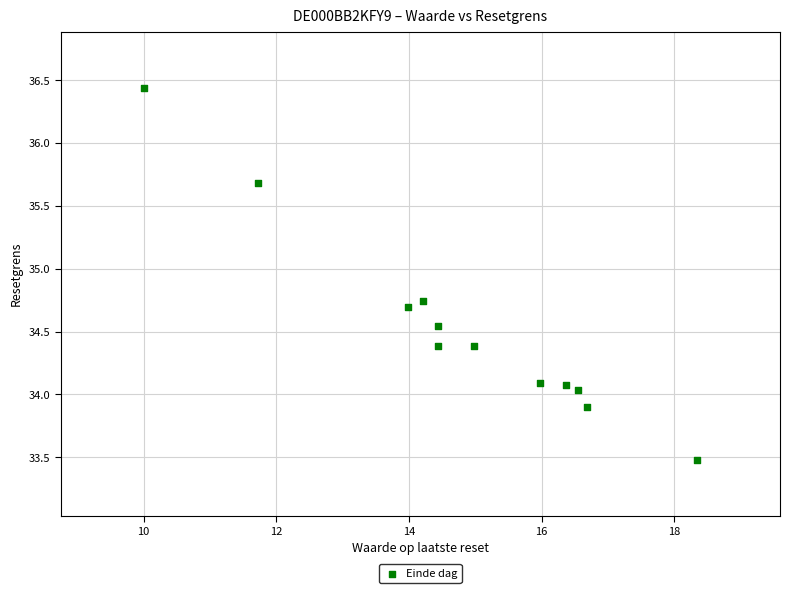

What is the range of Y values (max minus min)?

3.0